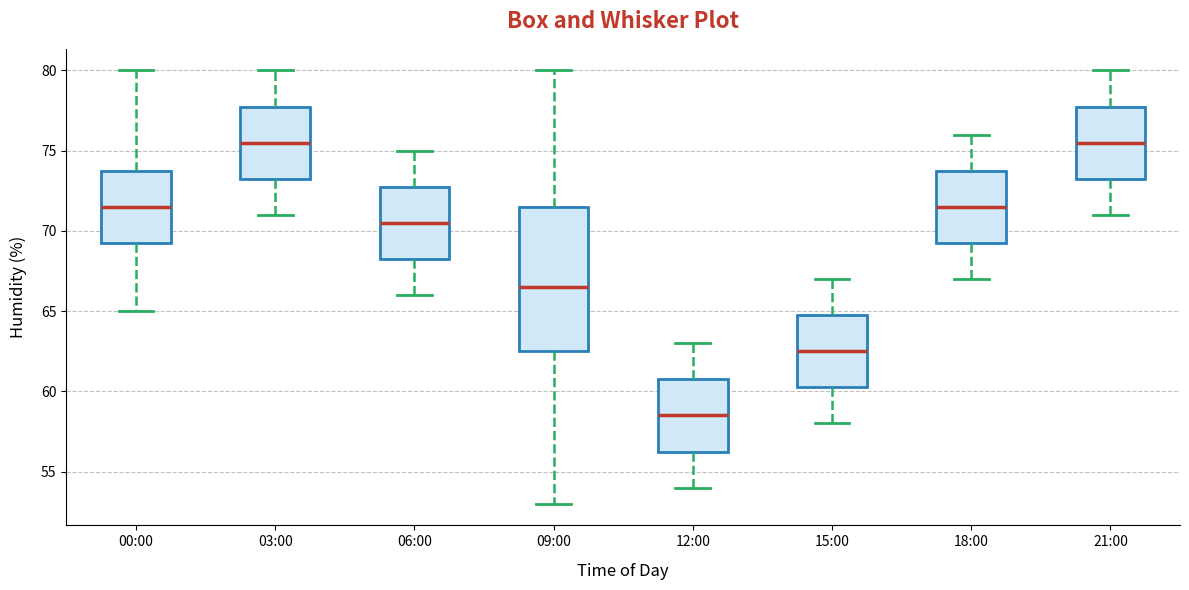

Reading left to right, transcribe this box plot: for each box, give where its median line is, the range the box spans, and where its two whiskers end, as read against the y-axis. The values are not printed on the chart, so give them approximately, as read against the axis.

00:00: median 71.5, box 69.5 to 74.0, whiskers 65.0 to 80.0
03:00: median 75.5, box 73.5 to 78.0, whiskers 71.0 to 80.0
06:00: median 70.5, box 68.5 to 73.0, whiskers 66.0 to 75.0
09:00: median 66.5, box 62.5 to 71.5, whiskers 53.0 to 80.0
12:00: median 58.5, box 56.5 to 61.0, whiskers 54.0 to 63.0
15:00: median 62.5, box 60.5 to 65.0, whiskers 58.0 to 67.0
18:00: median 71.5, box 69.5 to 74.0, whiskers 67.0 to 76.0
21:00: median 75.5, box 73.5 to 78.0, whiskers 71.0 to 80.0